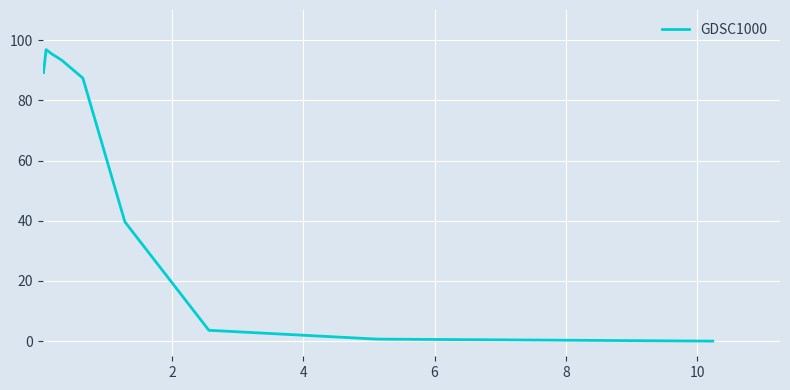

What is the sum of all values?

506.3